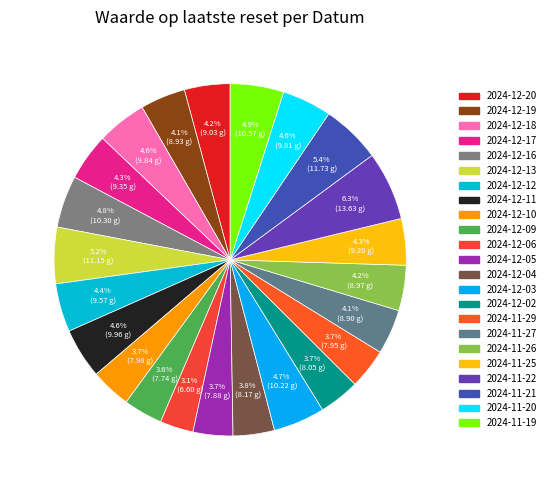

To the nearest percent, what is the difference between the largest and smallest slice percentages?

3%